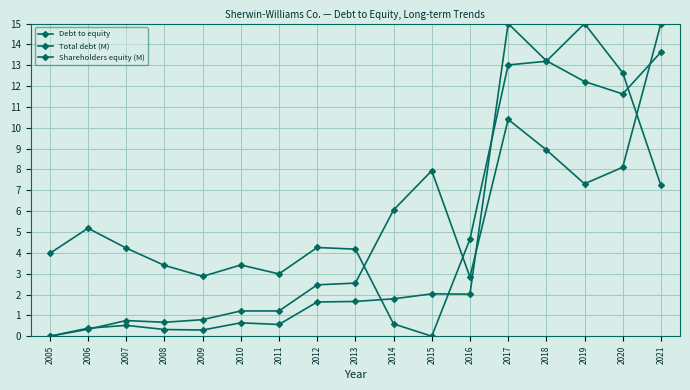

List the series in order of their peak value, highest first.

Debt to equity, Total debt (M), Shareholders equity (M)